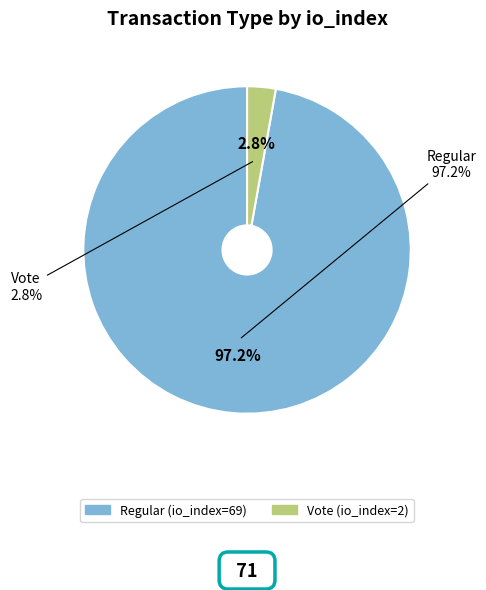

True or false: Regular (io_index=69) accounts for 83% of the total.

False